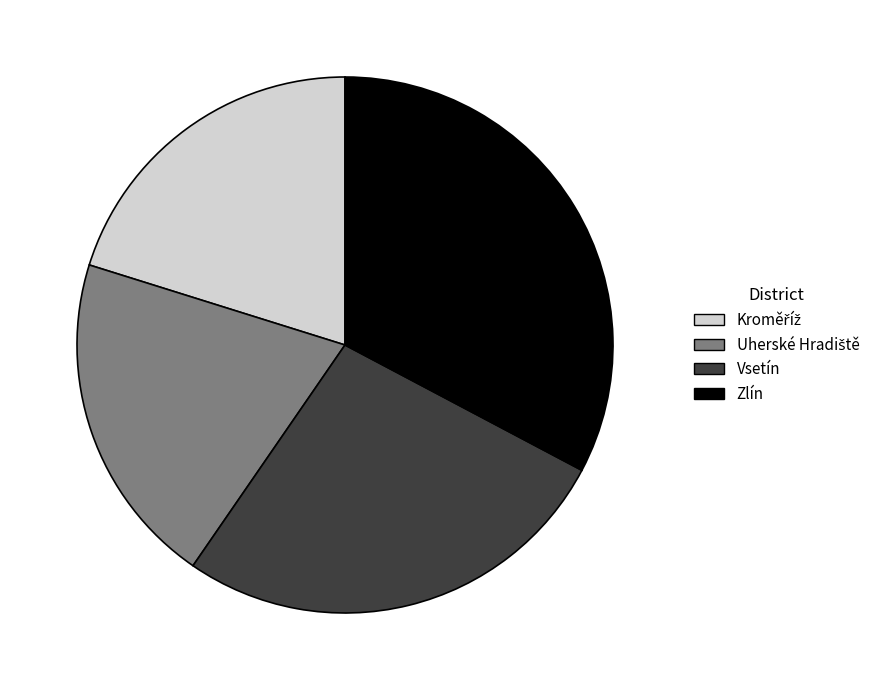

What is the largest slice in the pie chart?

Zlín